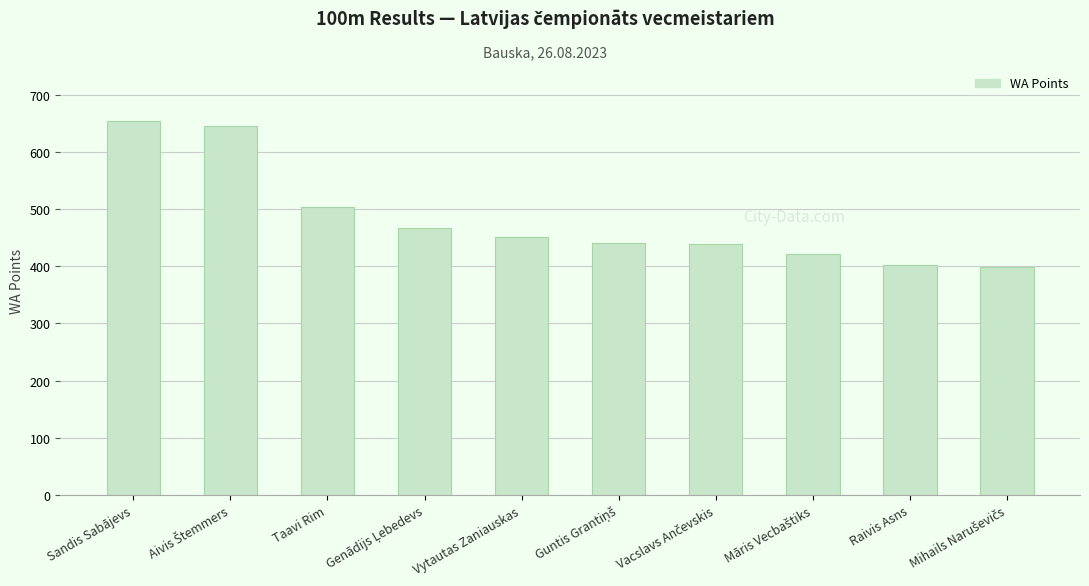

What is the change in value from Sandis Sabājevs to Vytautas Zaniauskas?

-202